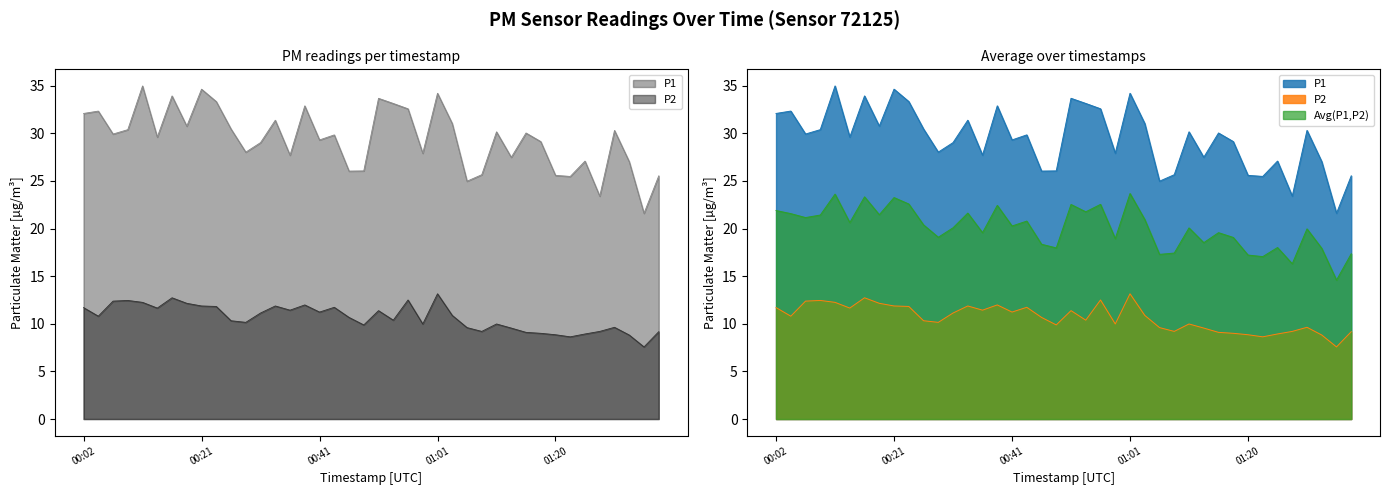

How many interior local peaks does the P1 series have?

13